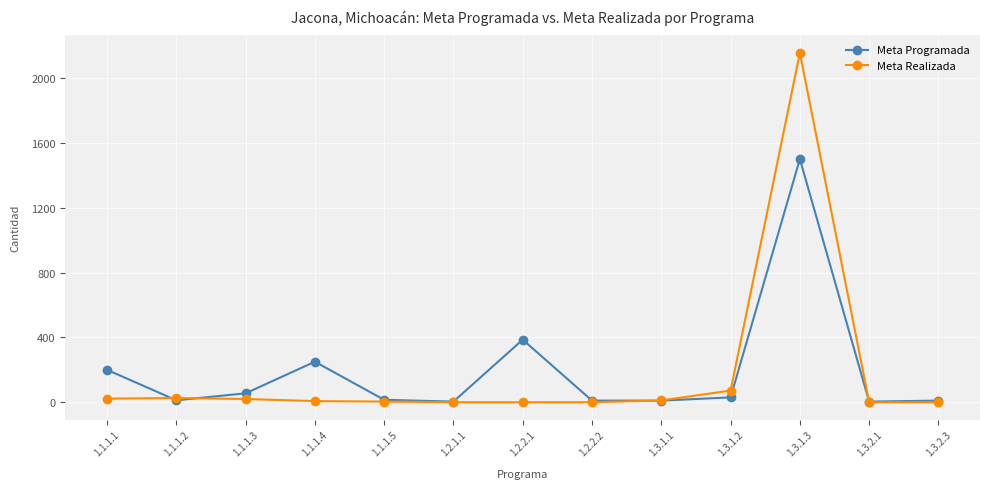

Rank the series by their maximum value, from lowest to highest.

Meta Programada, Meta Realizada